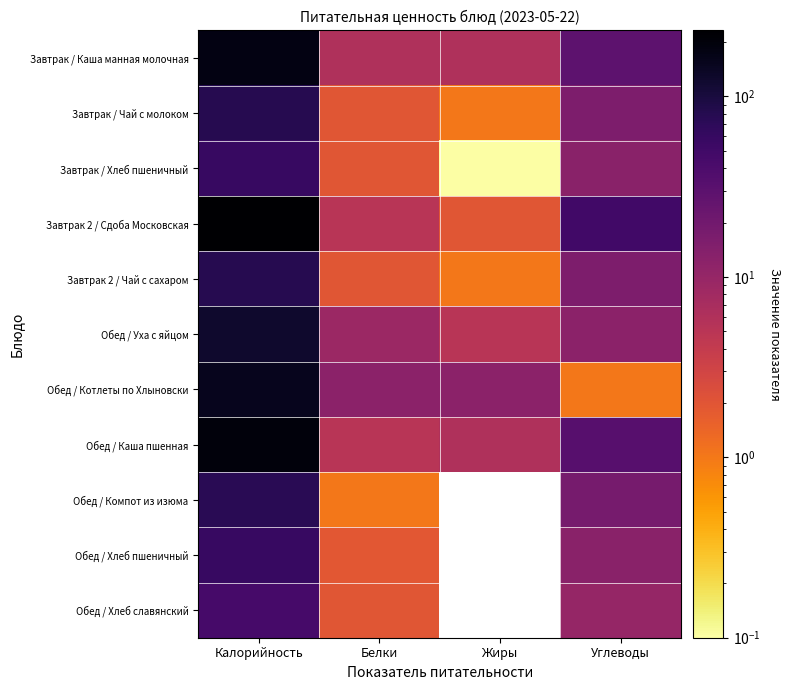

The Обед / Котлеты по Хлыновски series shows 91.6 at Калорийность. True or false?

False